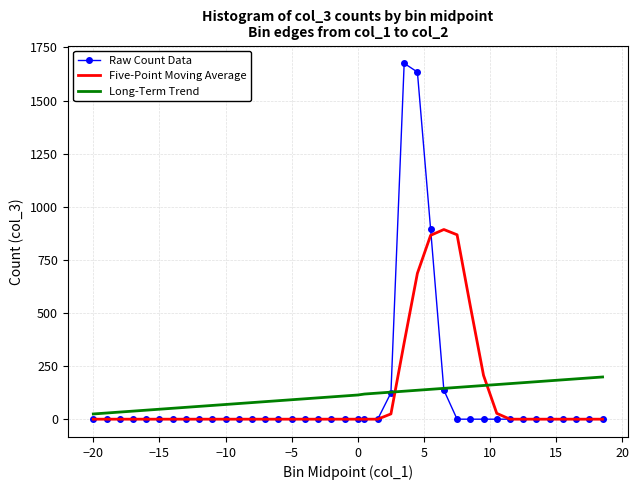

Rank the series by their maximum value, from lowest to highest.

Long-Term Trend, Five-Point Moving Average, Raw Count Data